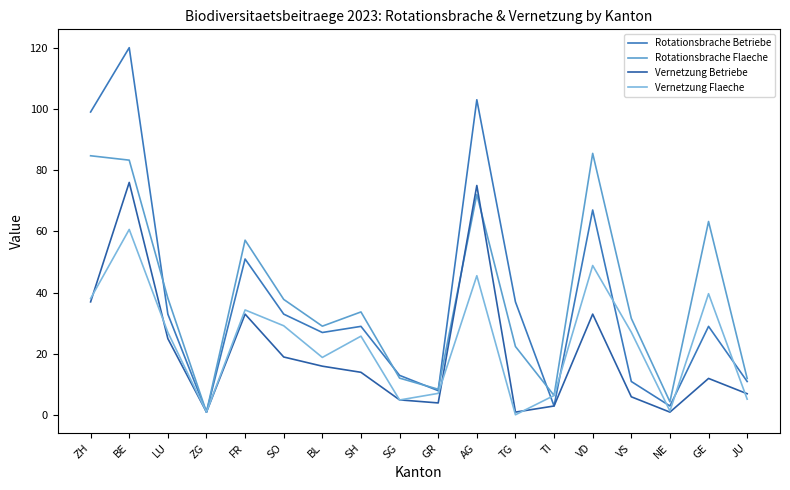

The value of Vernetzung Flaeche at SG is 5.0. True or false?

True